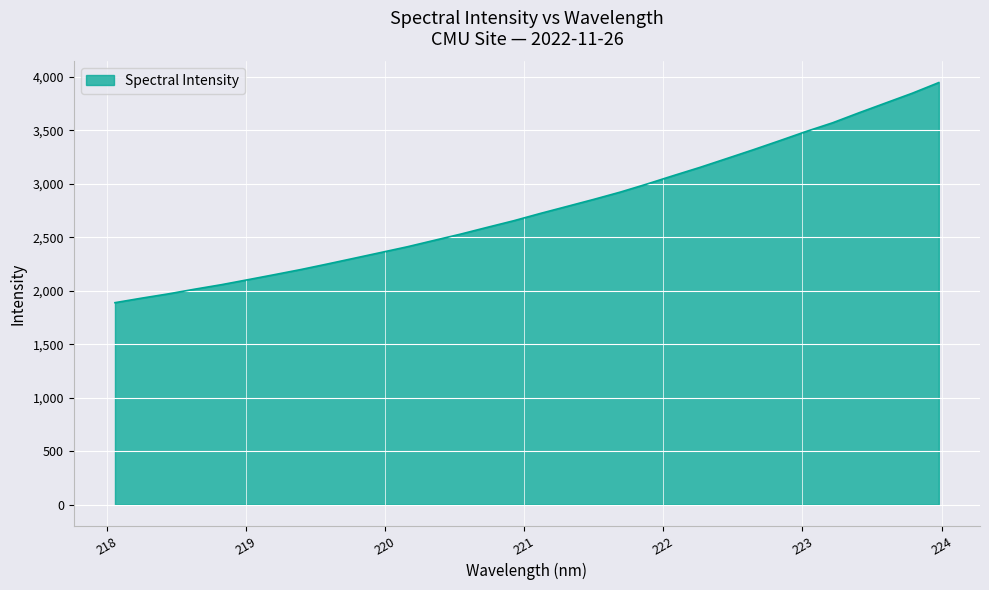

What is the smallest value displayed?

1888.2